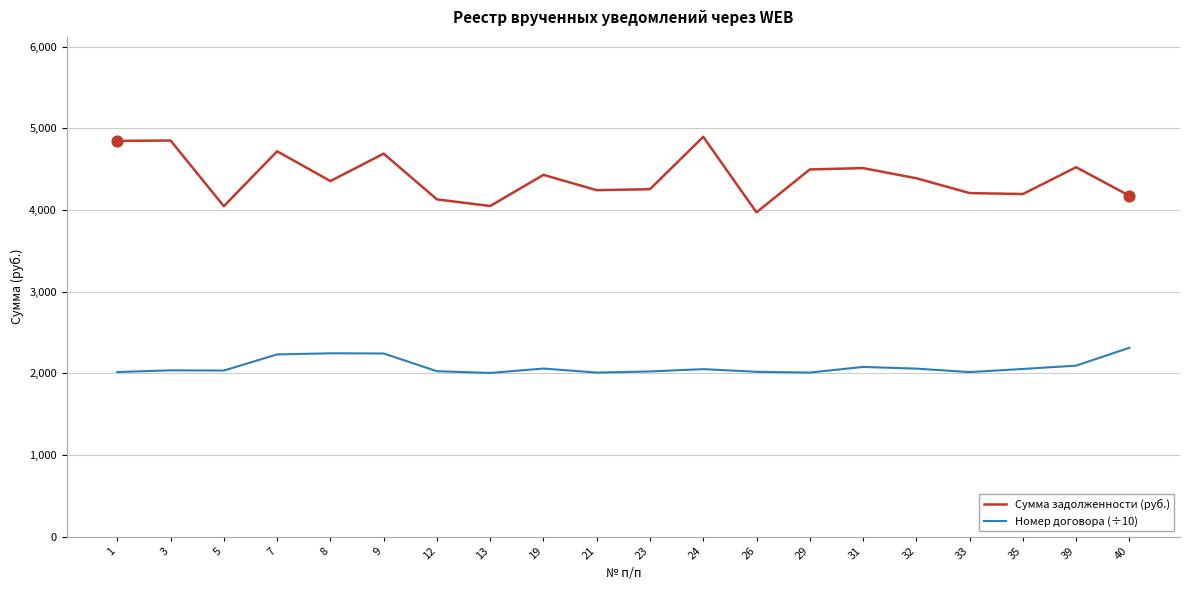

What is the total value across all series at 12?

6154.6